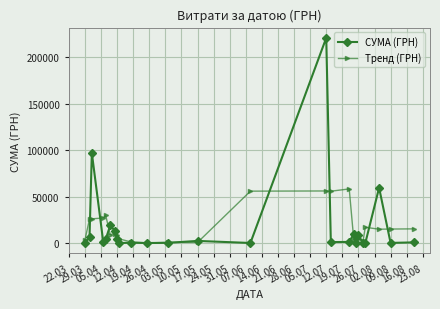

What is the maximum value for Тренд (ГРН)?

58459.7